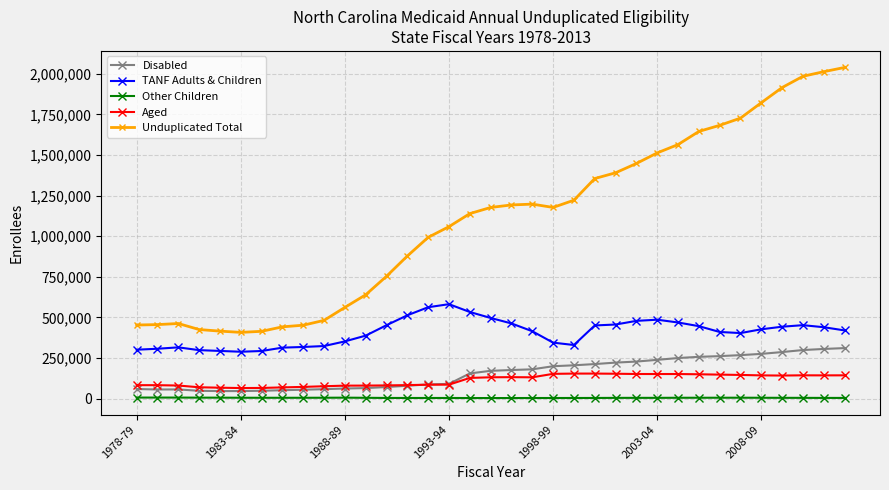

List the series in order of their peak value, lowest first.

Other Children, Aged, Disabled, TANF Adults & Children, Unduplicated Total